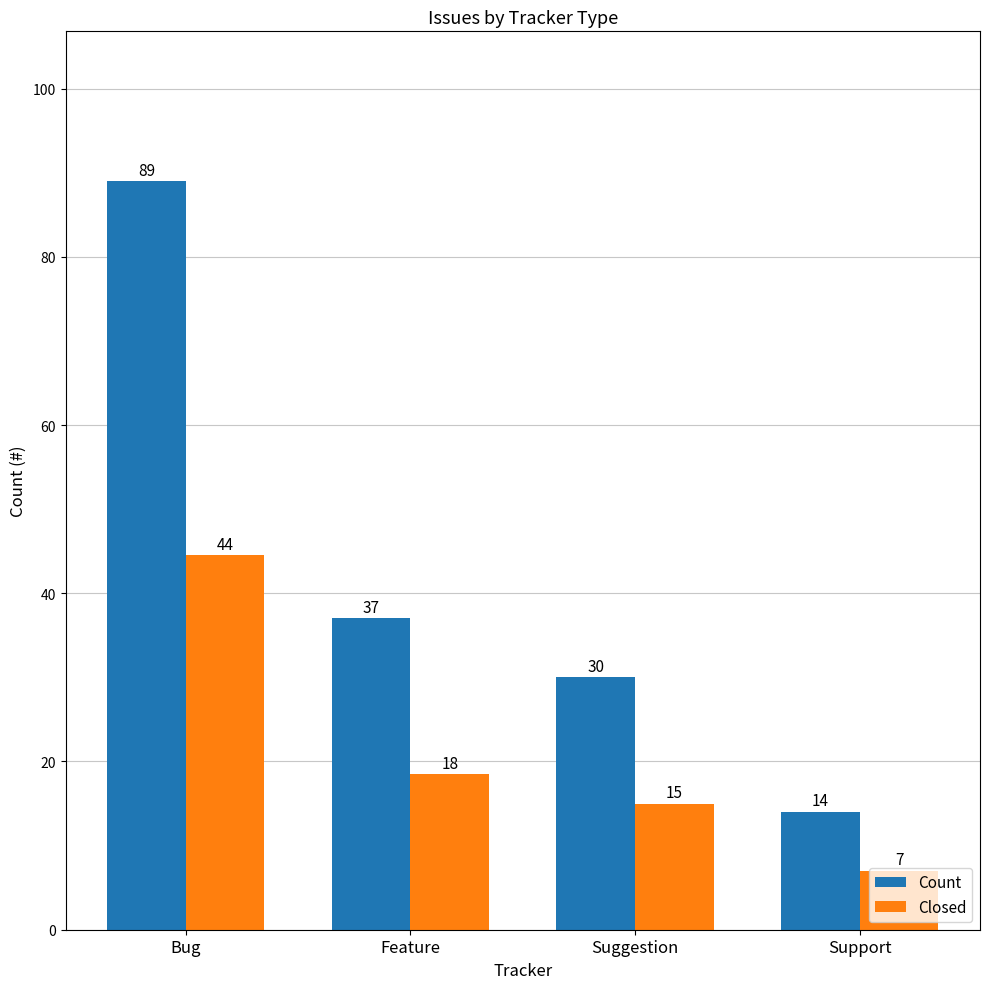

What position from the right is Bug?

4